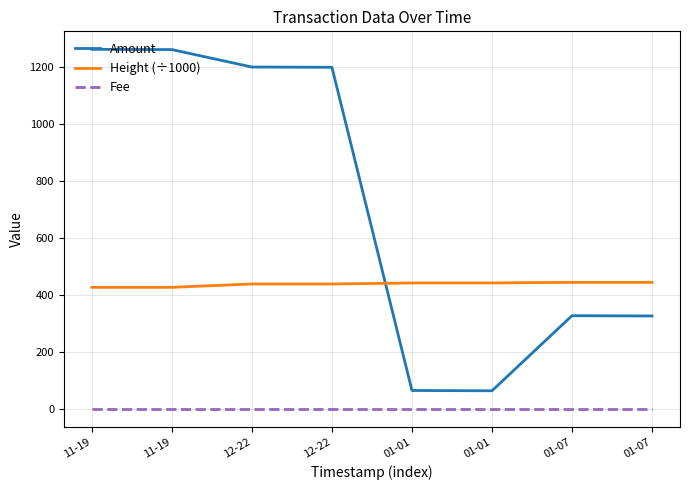

Reading right to left, transcribe all the data shown in this chart.

Amount: 326.9	327.9	64.7	65.7	1198.6	1199.6	1260.7	1261.7
Height (÷1000): 444.8	444.8	442.8	442.7	439.1	439.1	427.3	427.3
Fee: 1.0	1.0	1.0	1.0	1.0	1.0	1.0	1.0